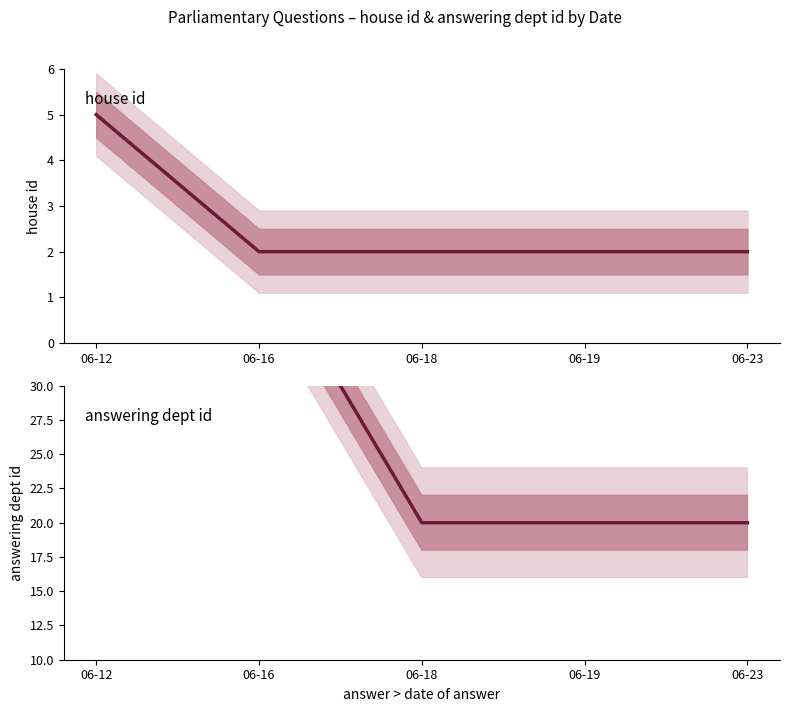

At 06-23, list the series in order from largest to smallest.

answering dept id, house id